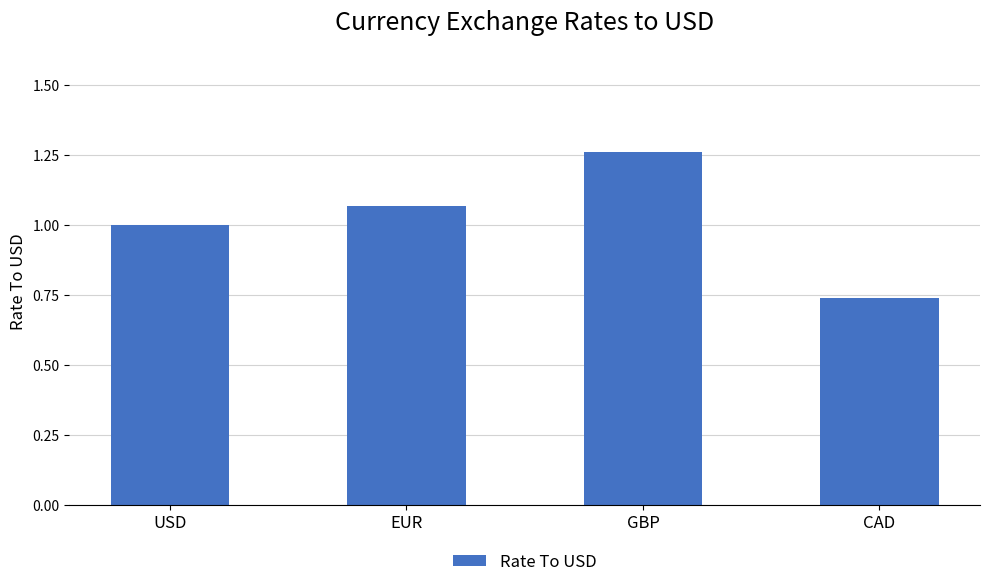

List the labels in order of value, smallest first.

CAD, USD, EUR, GBP